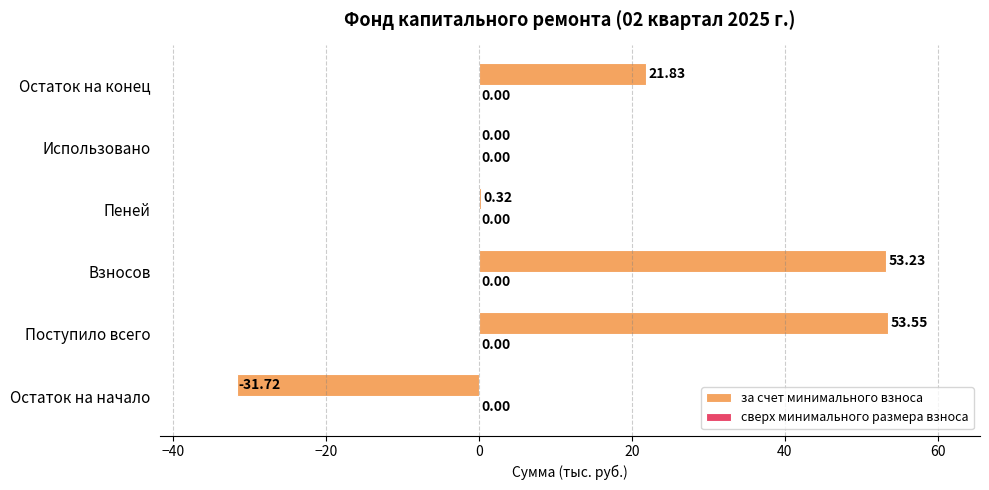

Which label corresponds to the largest value in the chart?

Поступило всего